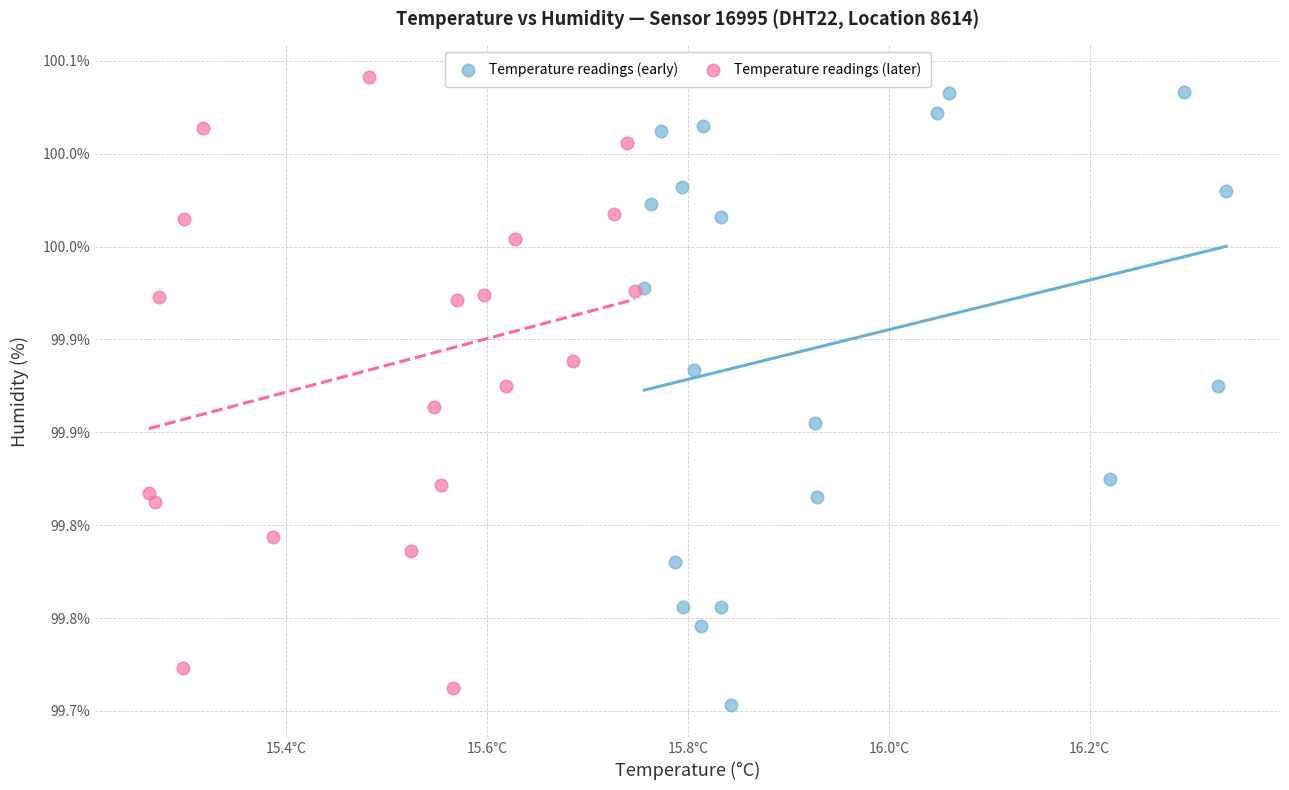

What are all the series names shown in the legend?

Temperature readings (early), Temperature readings (later)